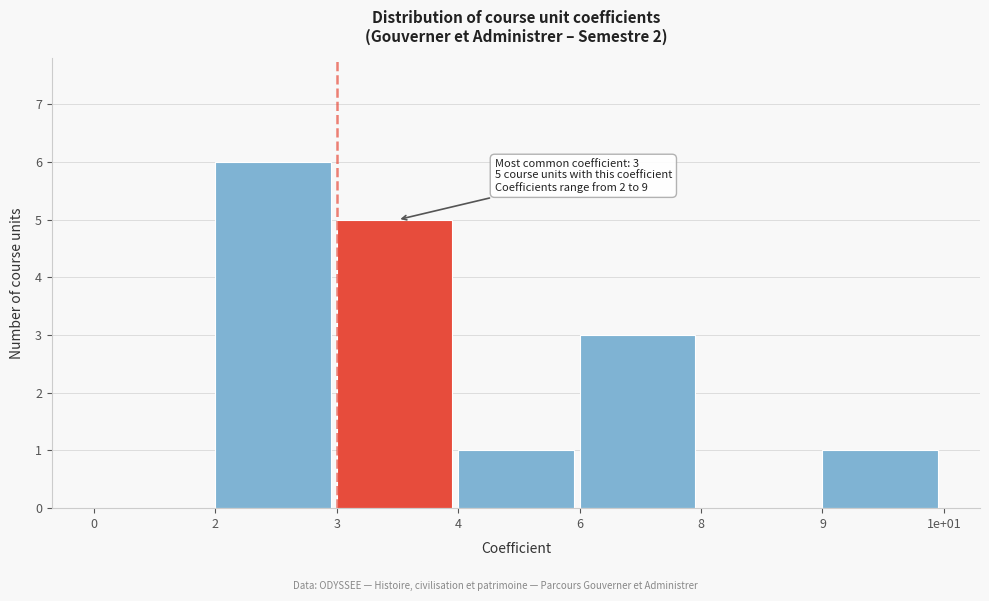

Reading right to left, transcribe all the data shown in this chart.

9=1	8=0	6=3	4=1	3=5	2=6	0=0